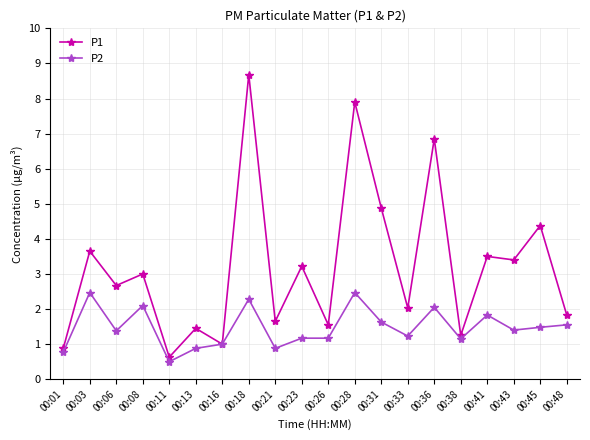

What is the sum of all P1 values?

64.4